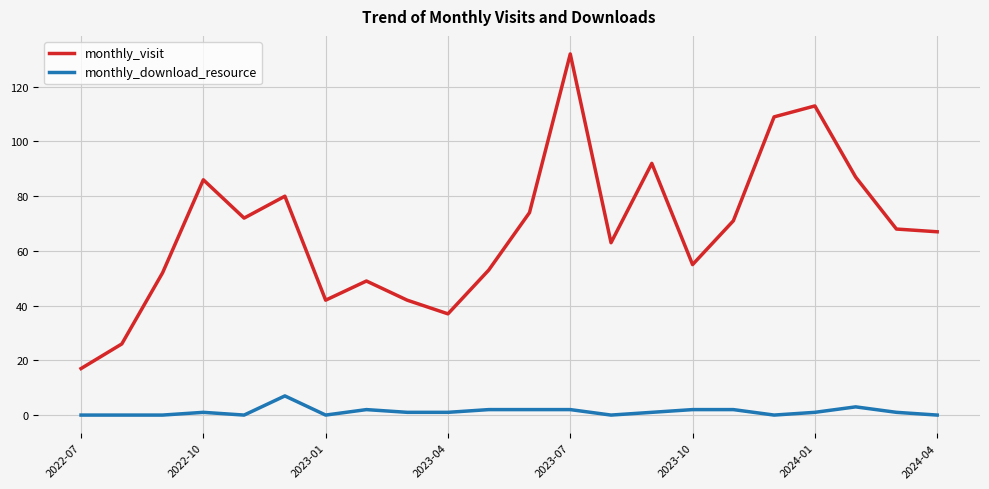

True or false: monthly_download_resource and monthly_visit intersect in this chart.

False